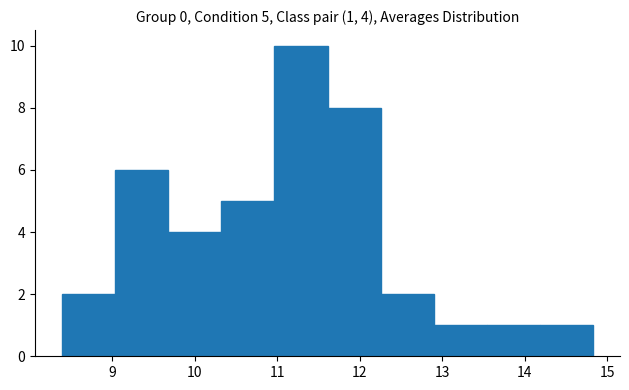

Over which range of the x-axis is the bar tallest?

11.0 to 11.6